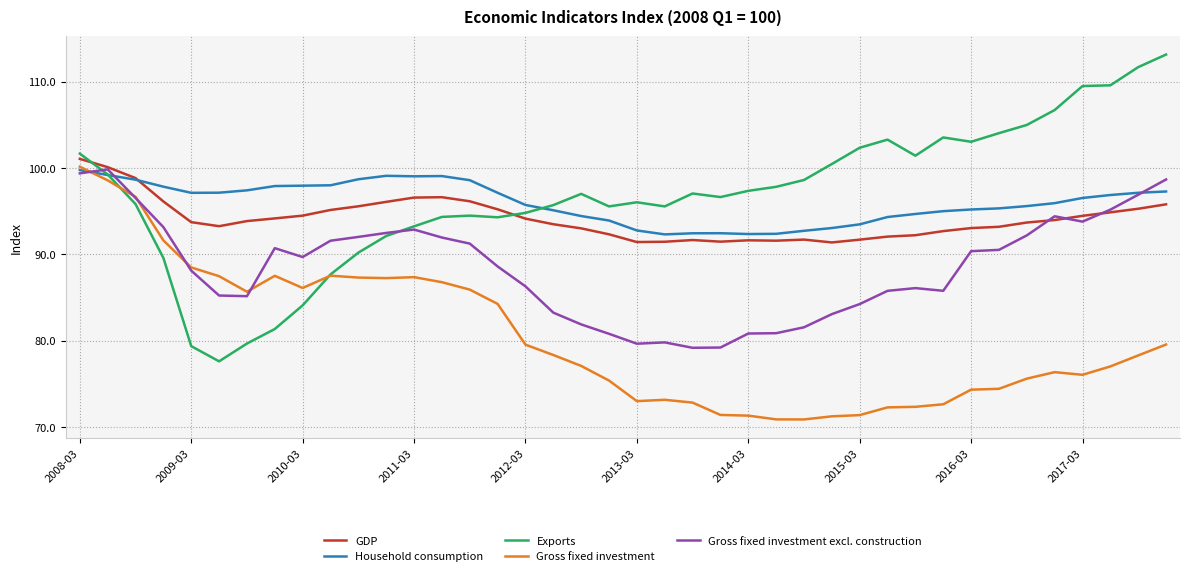

Which series has the largest range (max minus min)?

Exports